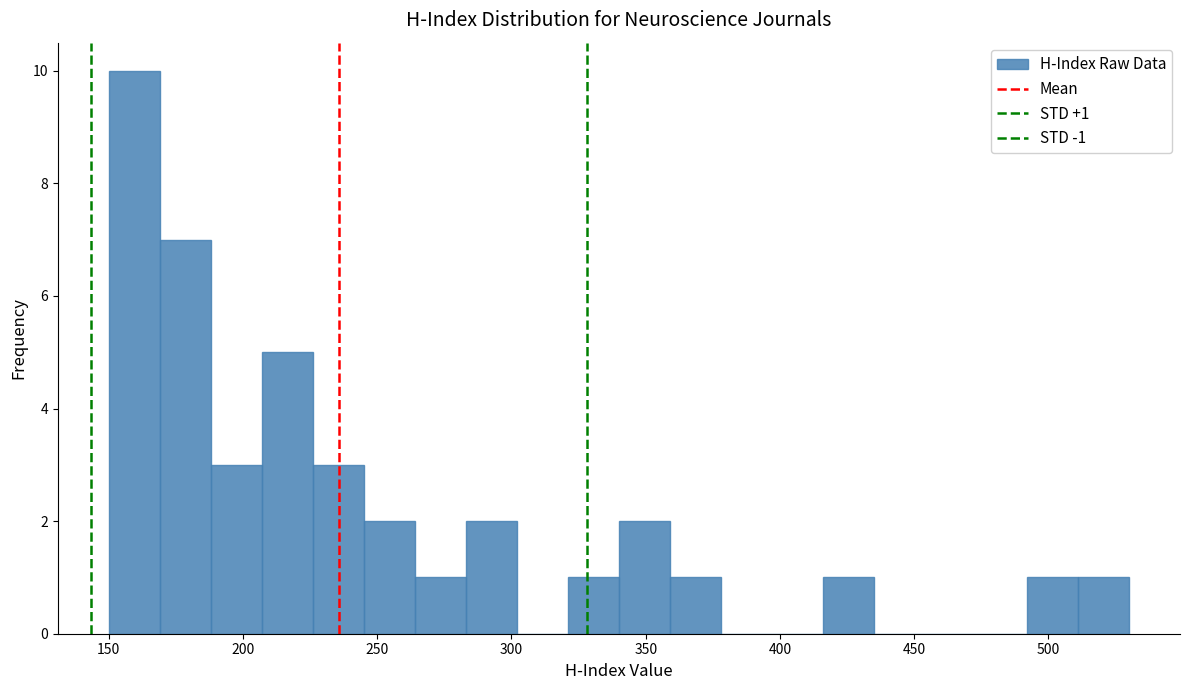

Around what value on the x-axis is the tallest bar? Give the approximate position of its centre, as read against the axis.

160